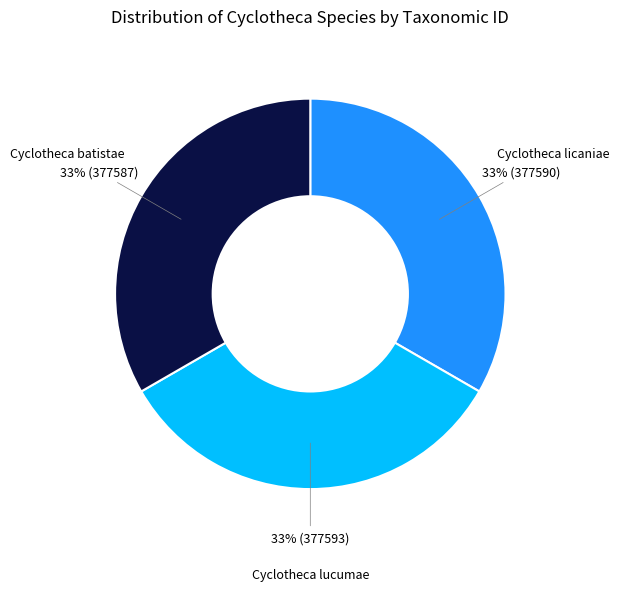

True or false: Cyclotheca licaniae accounts for 33% of the total.

True